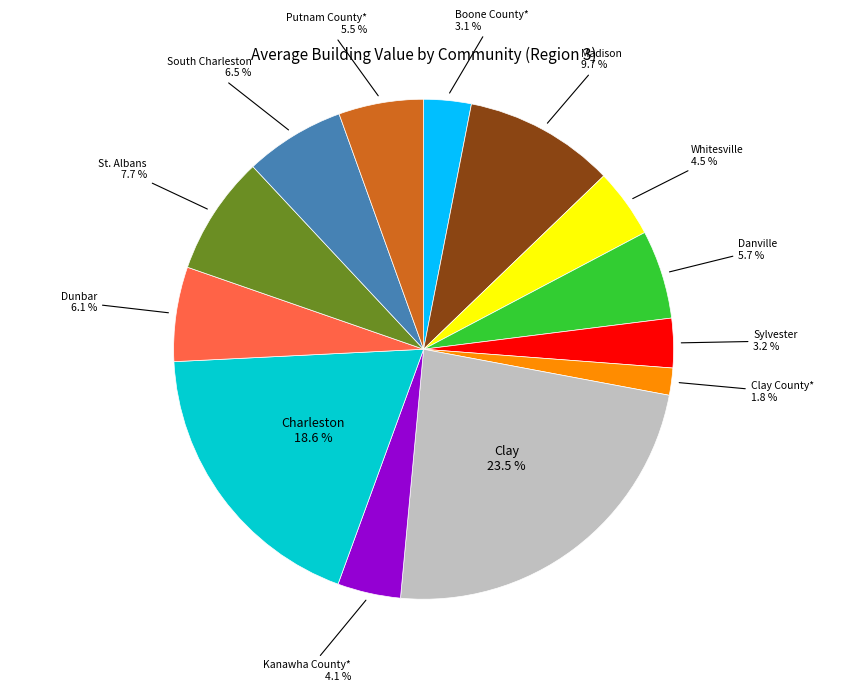

Is there any slice that represents more than half of the pie?

No